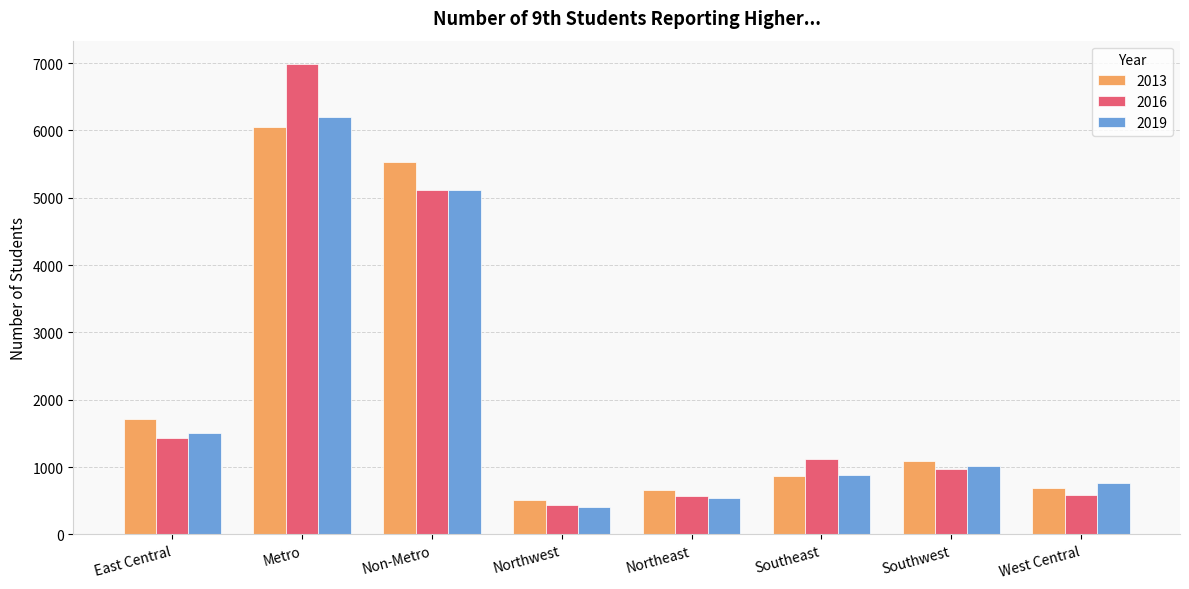

What is the difference between the highest and lowest values at Southwest?

118